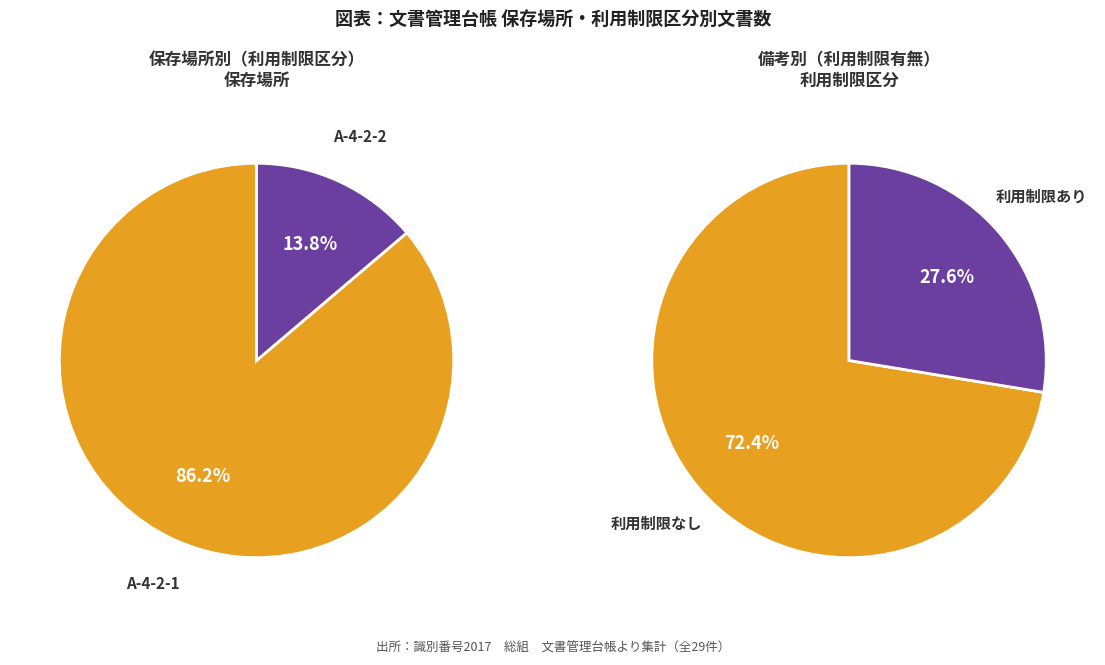

How much of the chart is everything except A-4-2-1?

13.8%